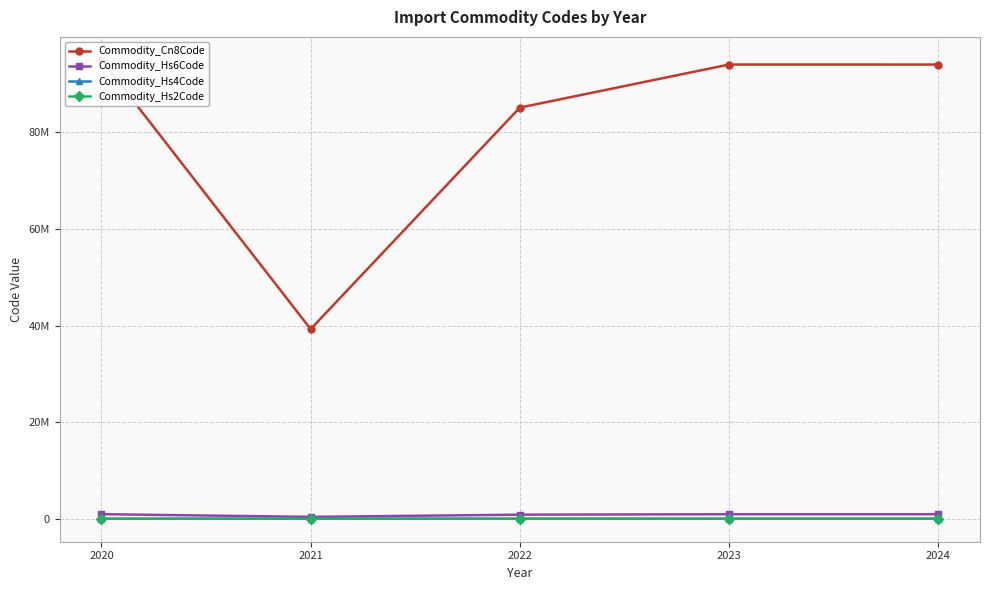

What is the difference between the Commodity_Cn8Code values at 2021 and 2020?

55760972